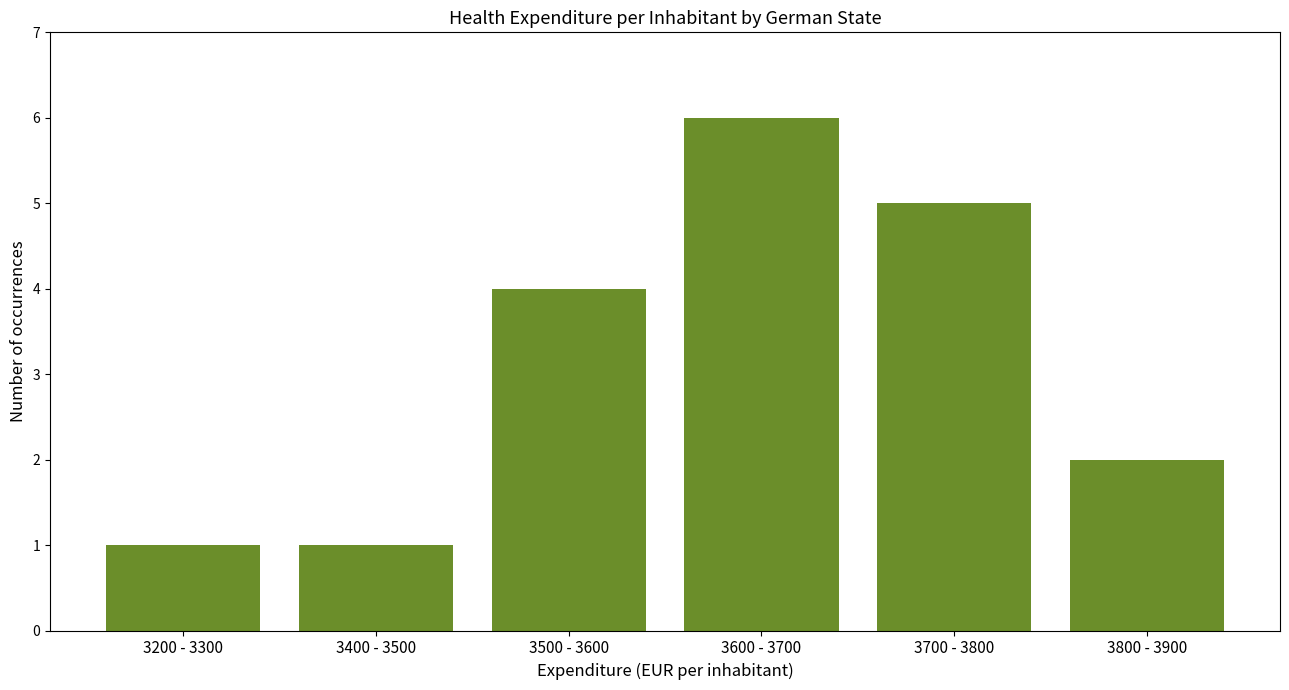

Reading left to right, list all the values displayed in this chart.

3200 - 3300=1	3400 - 3500=1	3500 - 3600=4	3600 - 3700=6	3700 - 3800=5	3800 - 3900=2